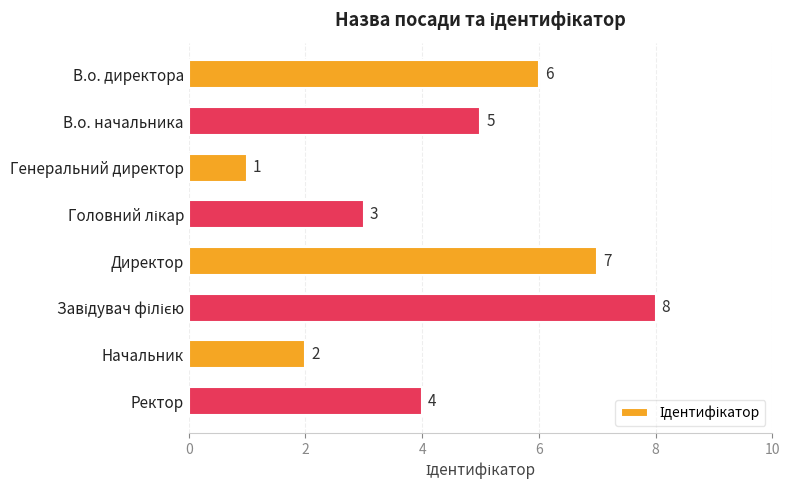

Is it true that the value at Генеральний директор is 2?

False